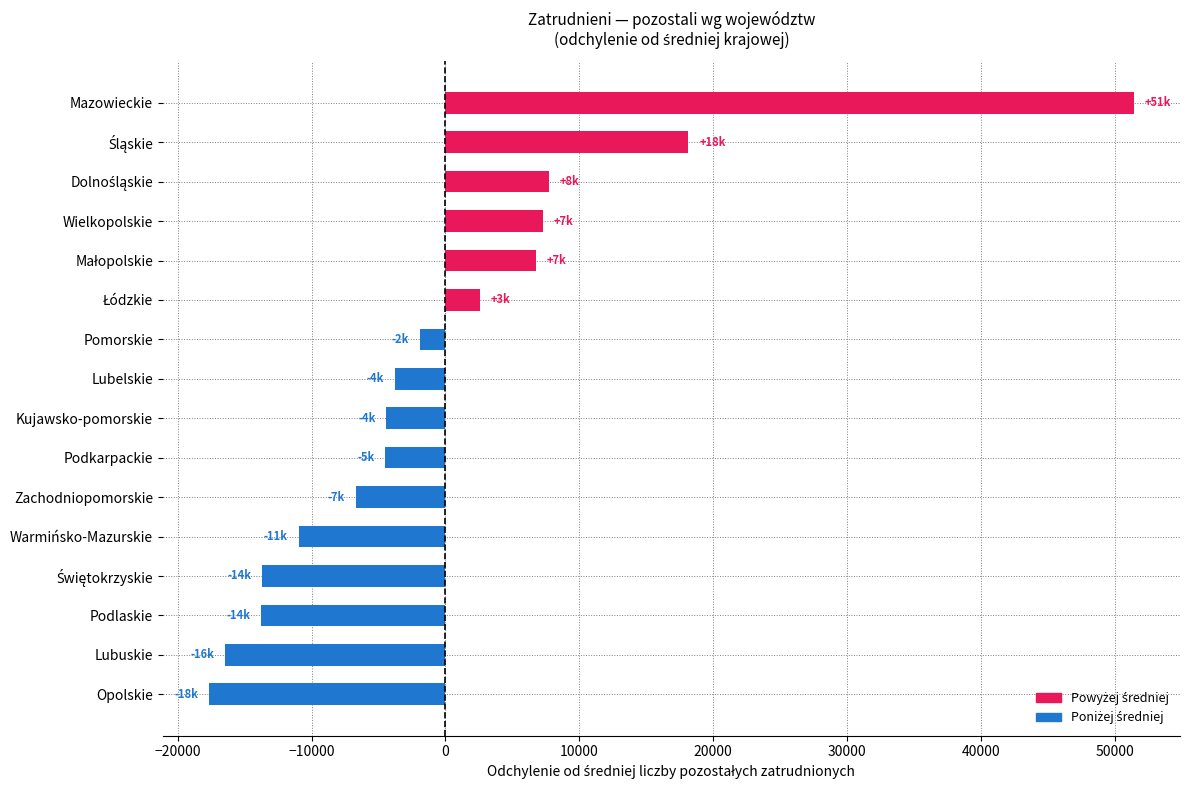

What is the smallest value displayed?

-17663.1